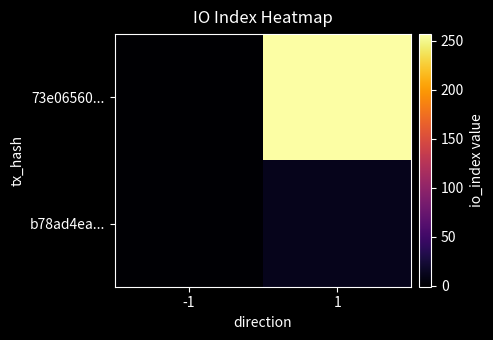

Rank the series by their average value, from lowest to highest.

b78ad4ea..., 73e06560...